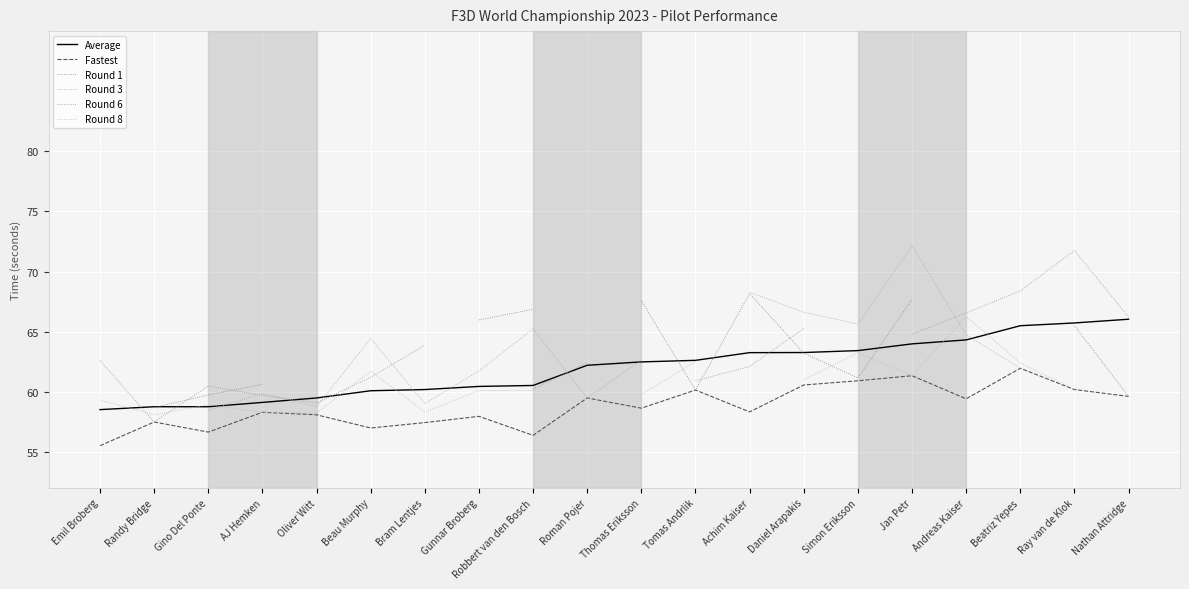

What is the minimum value shown in the chart?

55.5